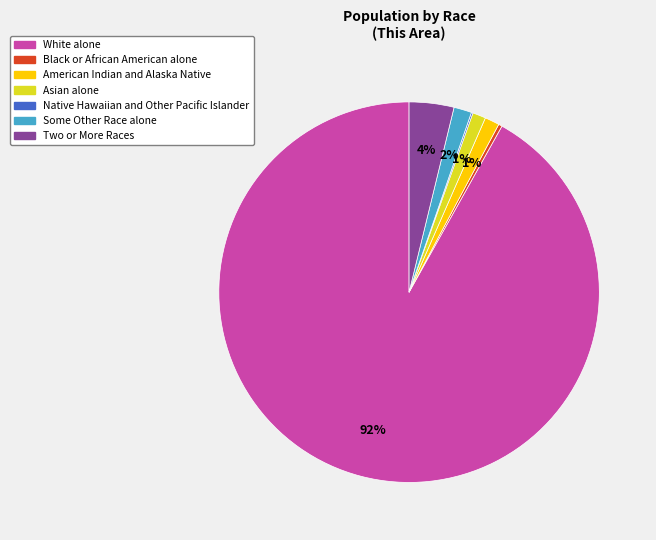

Is it true that Asian alone is 1% of the pie?

True